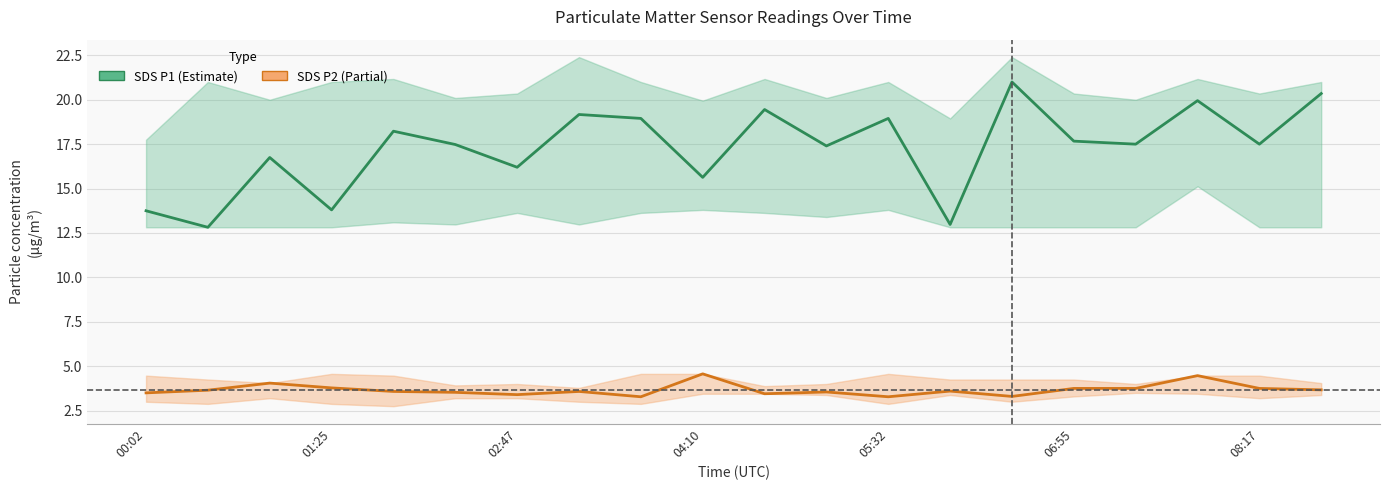

Is this an area chart (filled region under the line)?

No